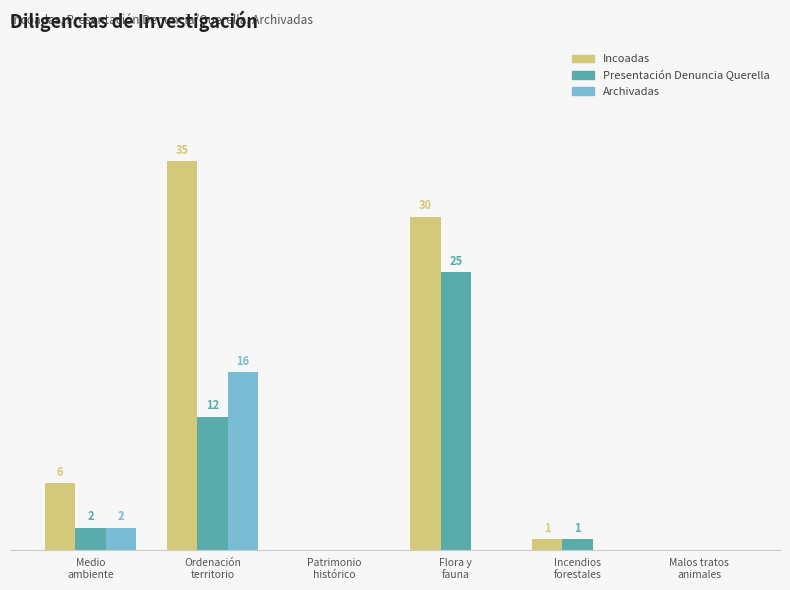

Which series has the largest total across all categories?

Incoadas